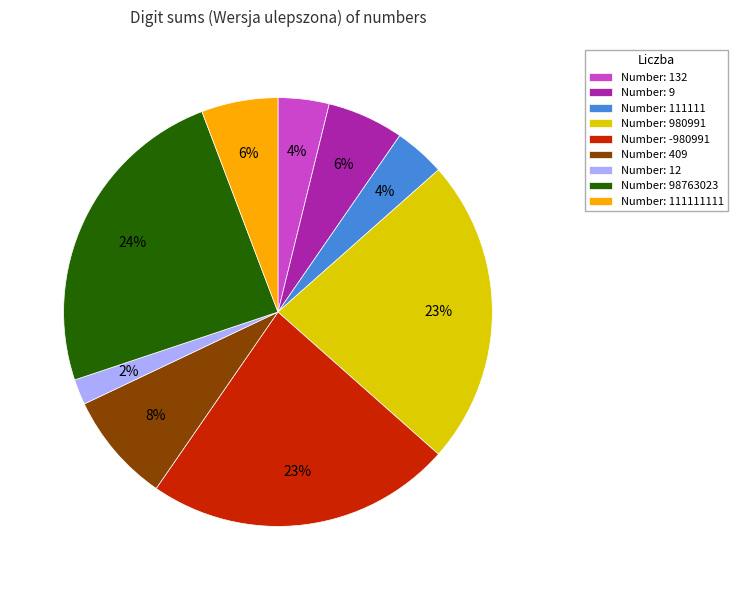

True or false: Number: 111111111 accounts for 6% of the total.

True